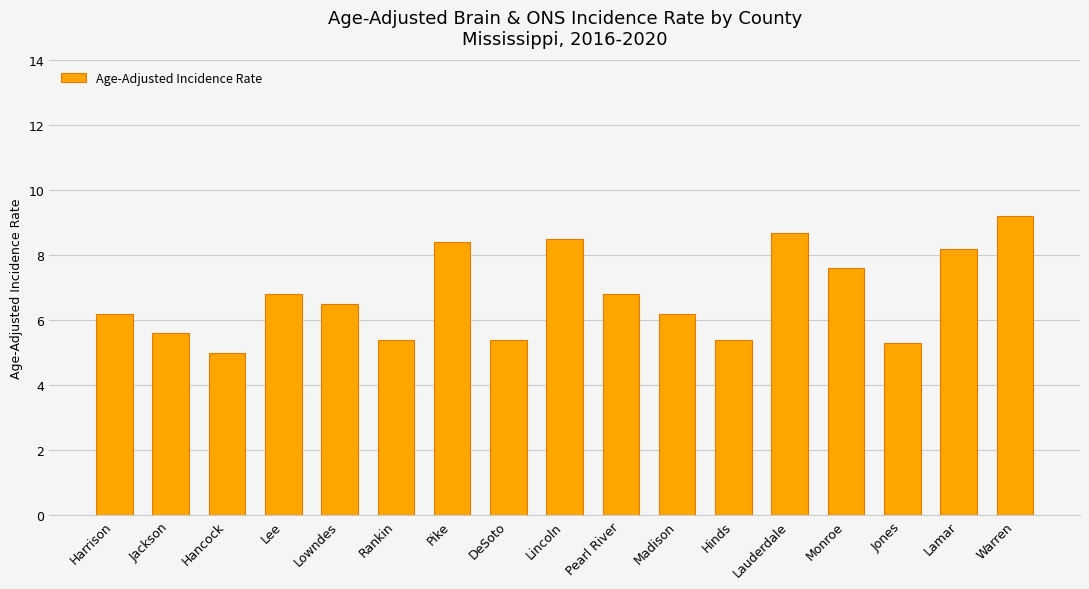

What position from the left is Lowndes?

5